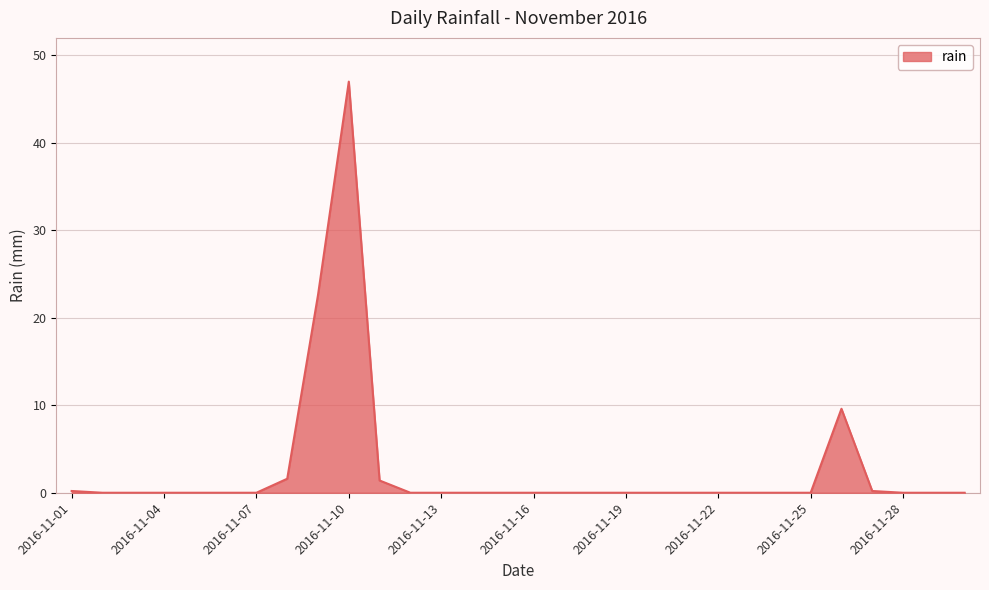

What is the difference between the maximum and minimum values?

47.0